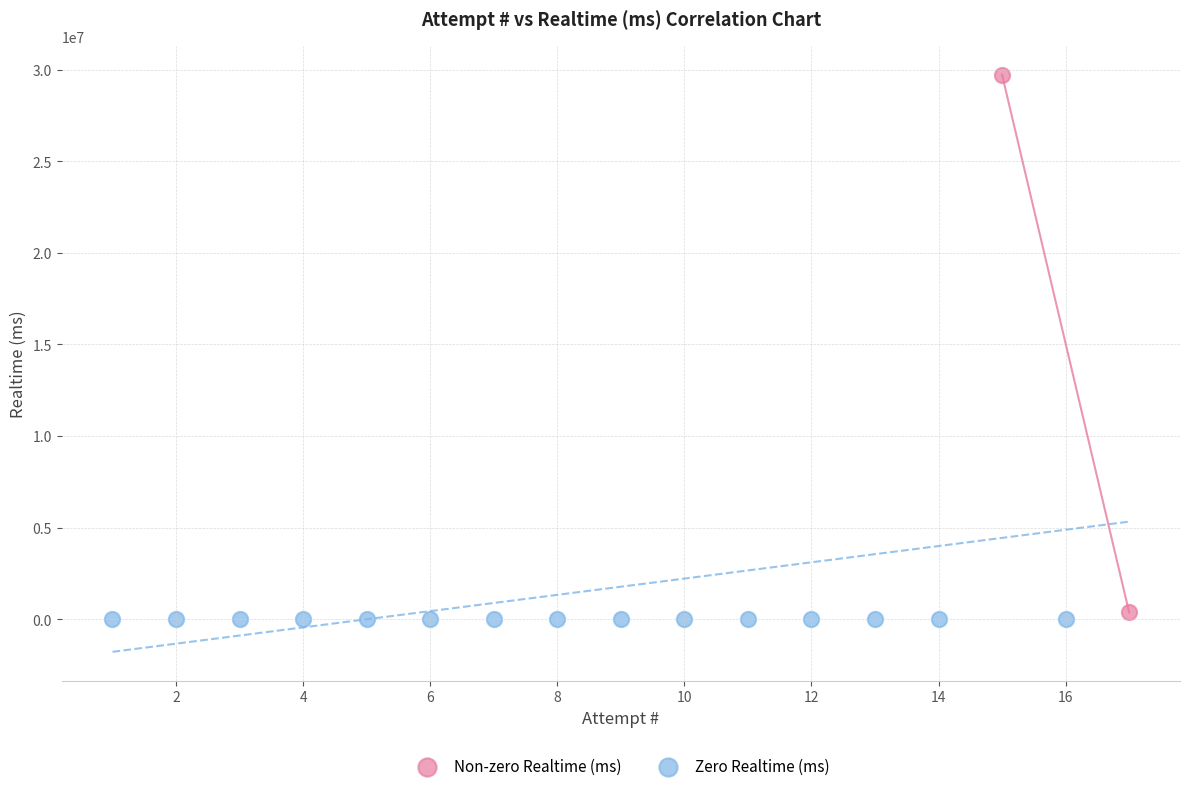

Which series reaches the maximum Y coordinate?

Non-zero Realtime (ms)